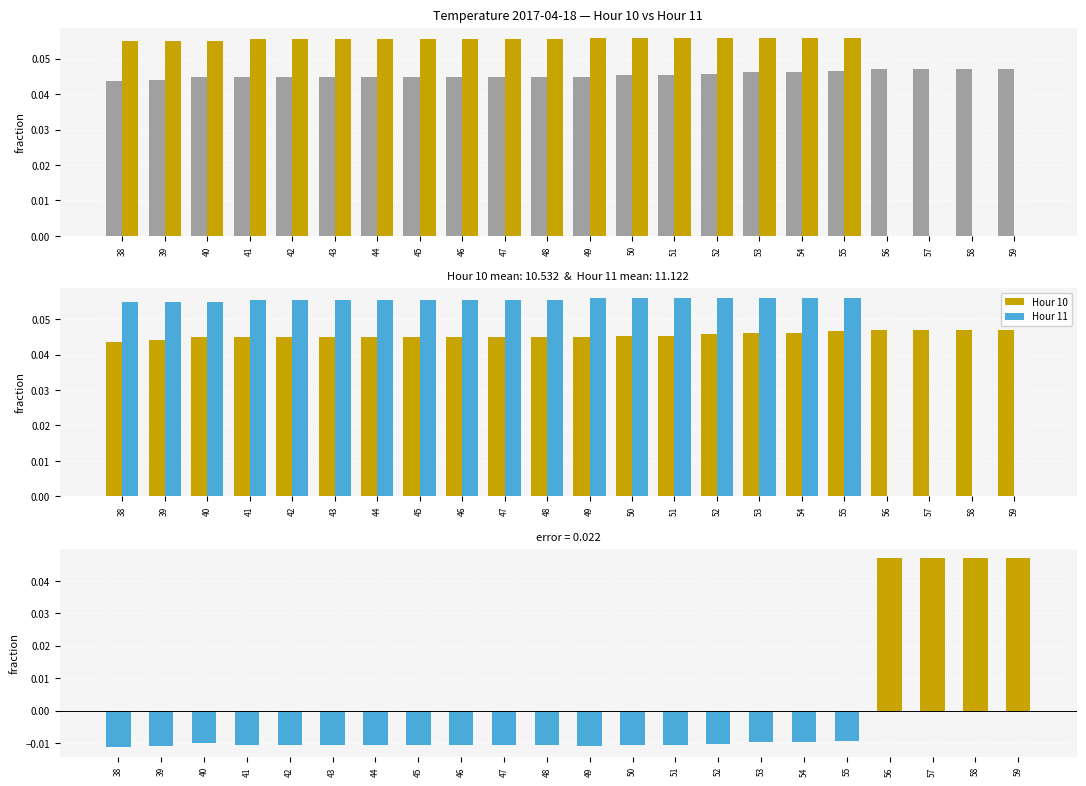

What is the difference between the maximum and minimum values in the Hour 11 series?

0.1